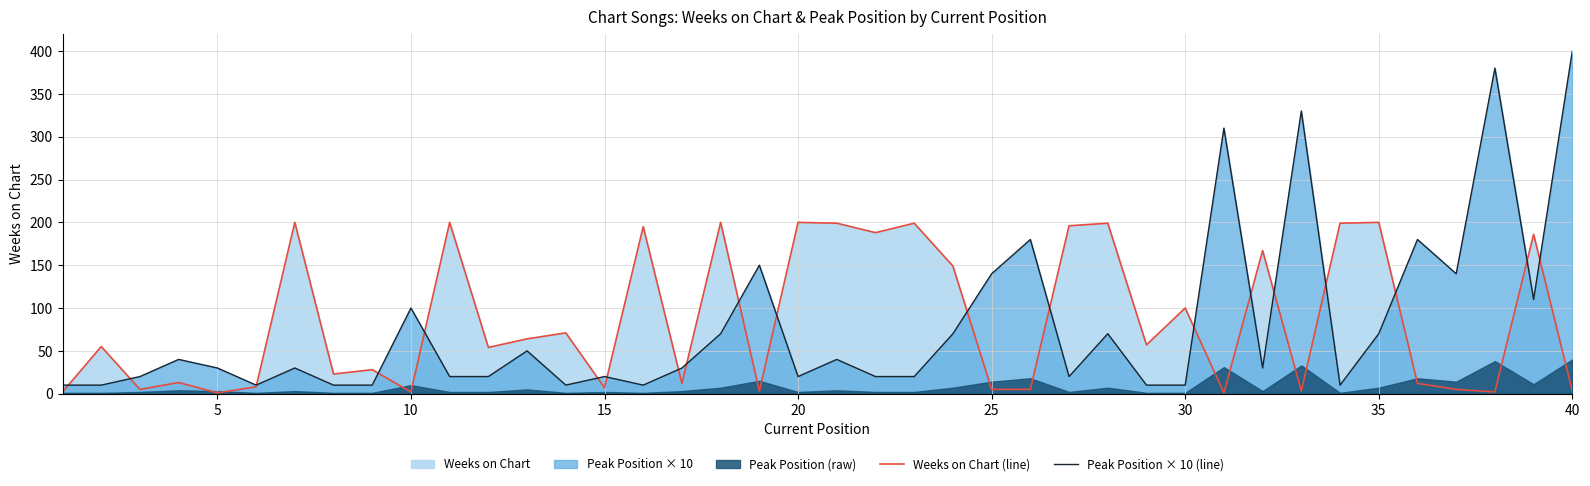

True or false: Weeks on Chart (line) has a value of 5 at 25.

True